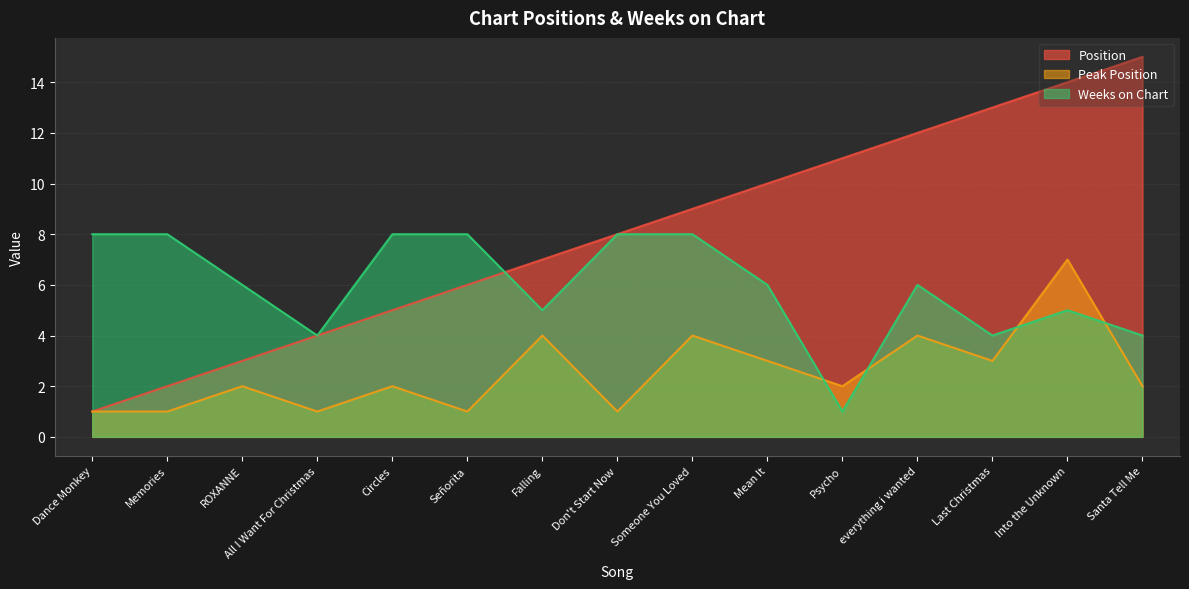

True or false: Weeks on Chart and Position cross at least once.

True